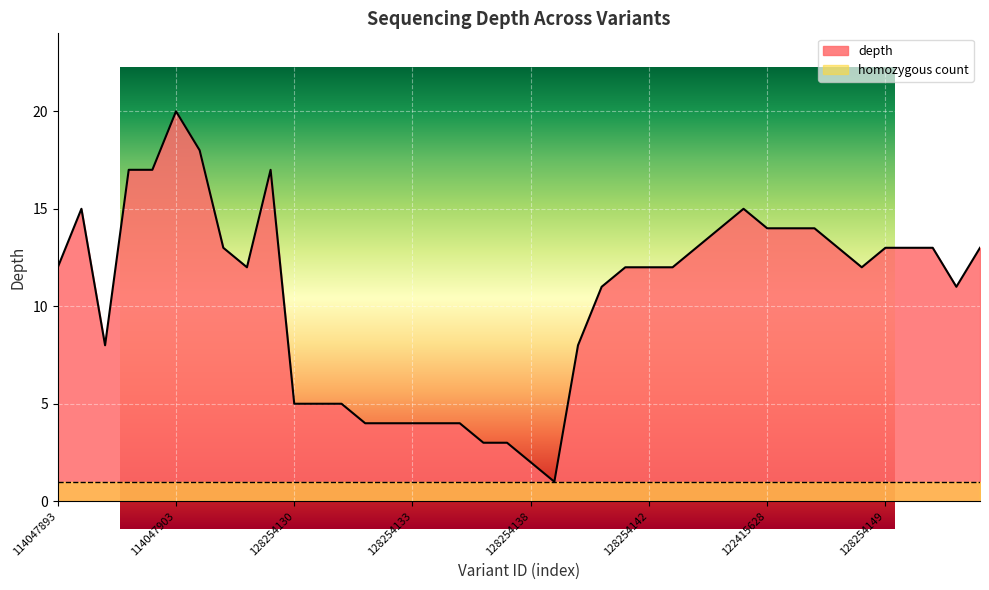

What is the greatest value displayed?

20